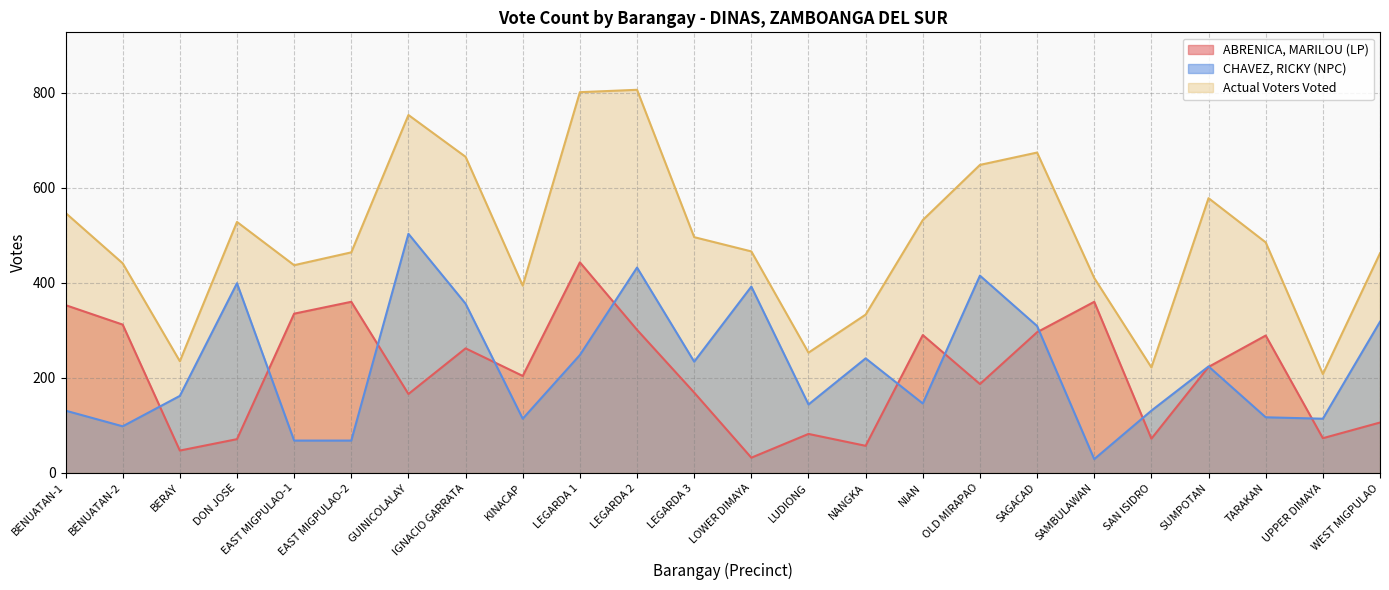

In Actual Voters Voted, how many points are lower than both neighbors (excluding endpoints)?

6